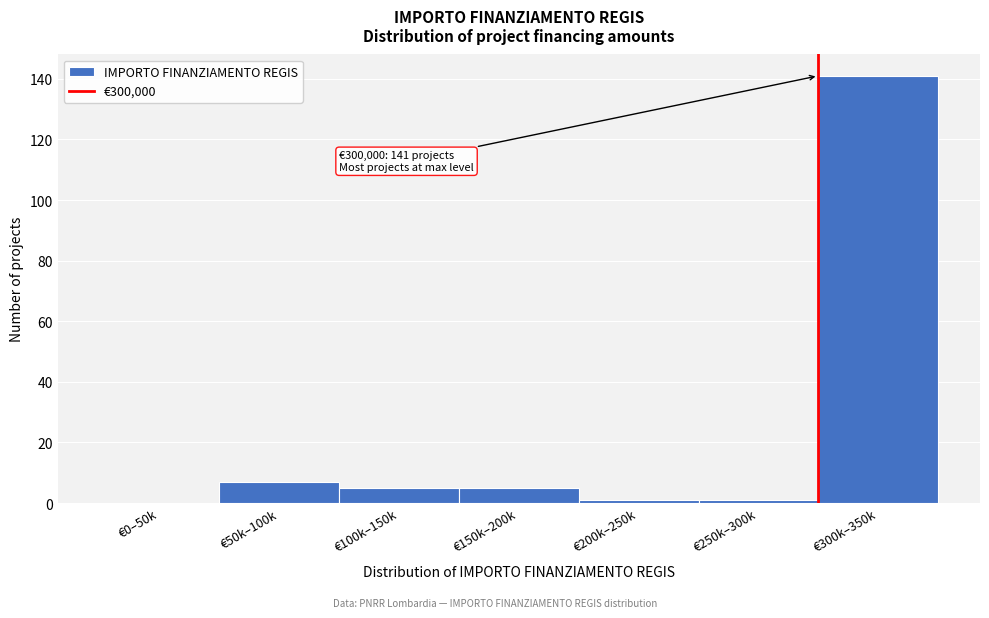

Reading right to left, list all the values displayed in this chart.

€300k–350k=141	€250k–300k=1	€200k–250k=1	€150k–200k=5	€100k–150k=5	€50k–100k=7	€0–50k=0